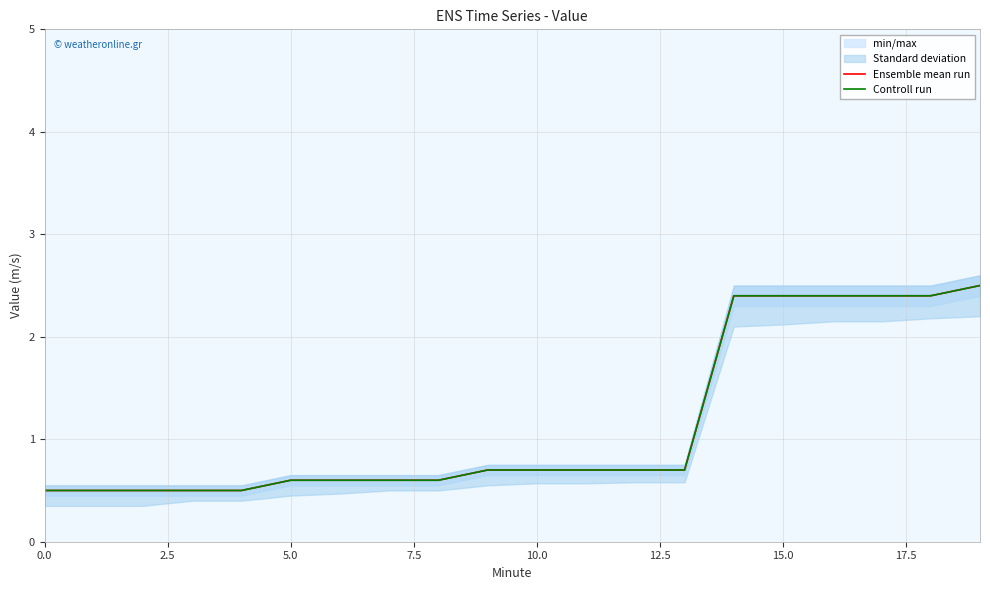

Count the Controll run values in the range 0 to 2.

14